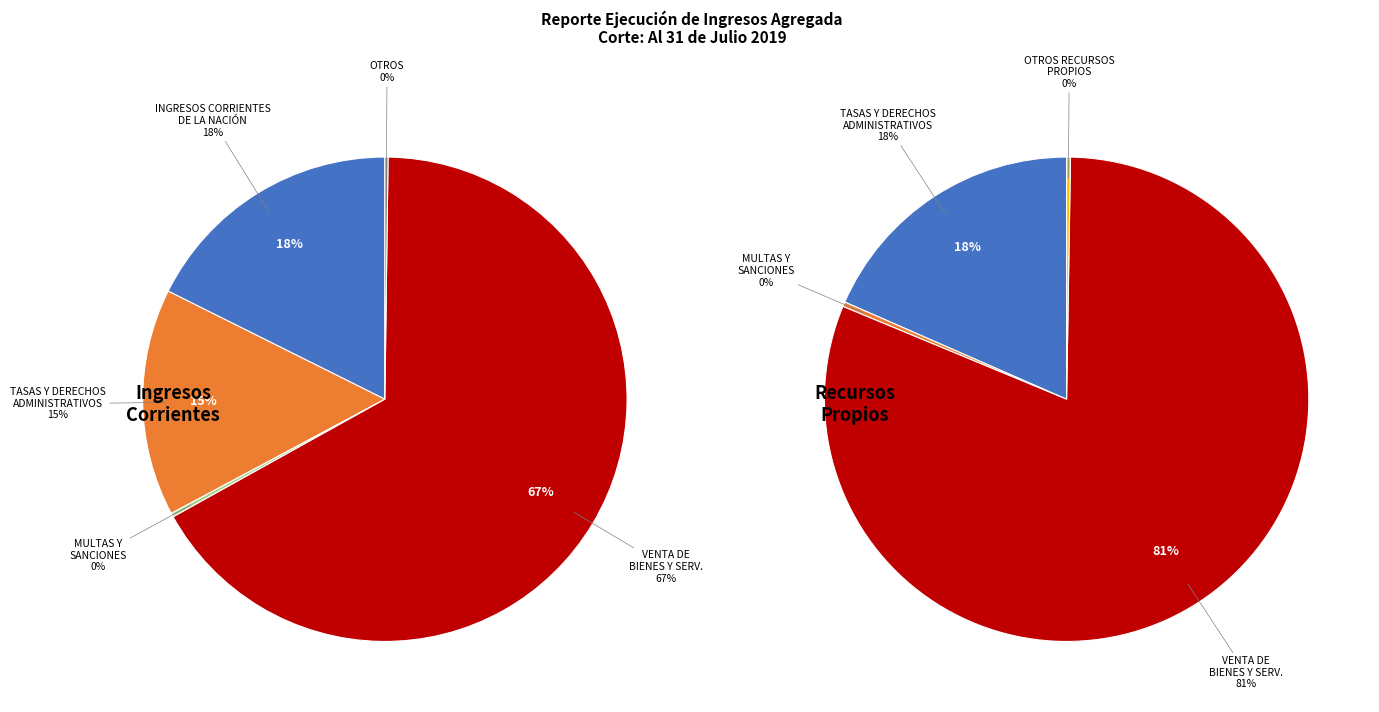

Which category has the biggest portion of the pie?

VENTA DE BIENES Y SERVICIOS